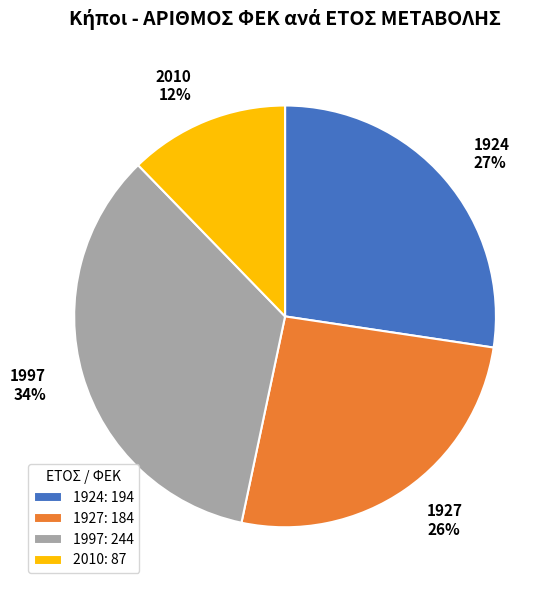

Is it true that 2010 is 12% of the pie?

True